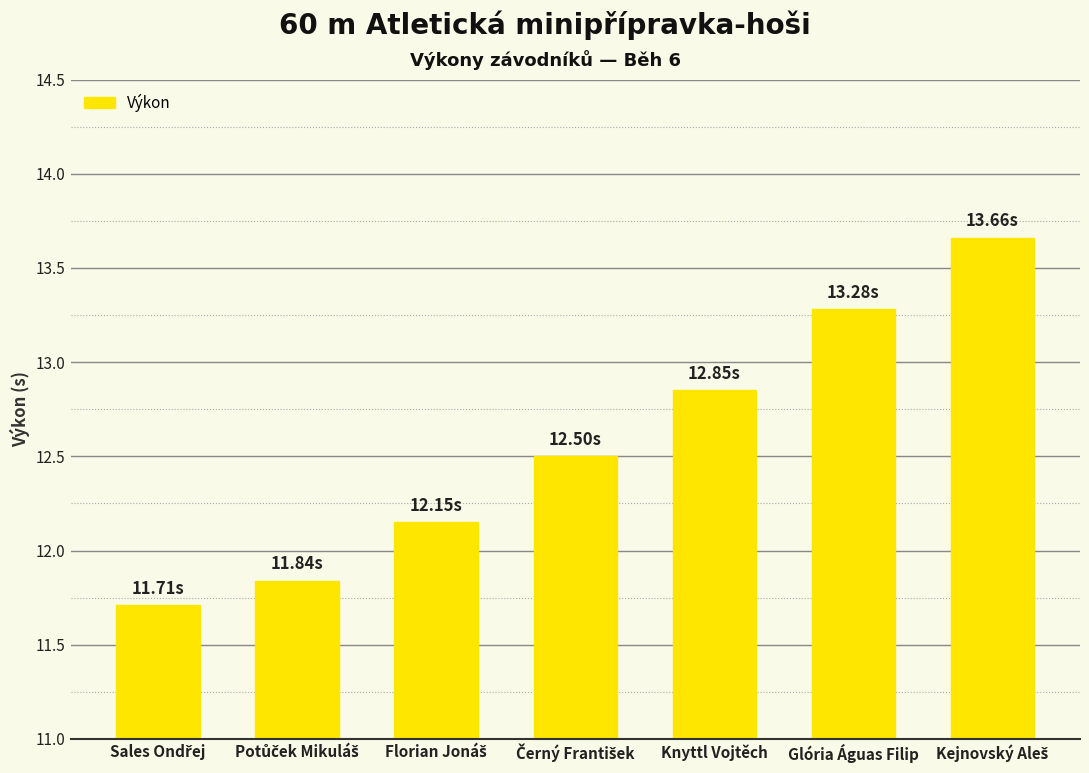

How many distinct data groups are displayed?

1